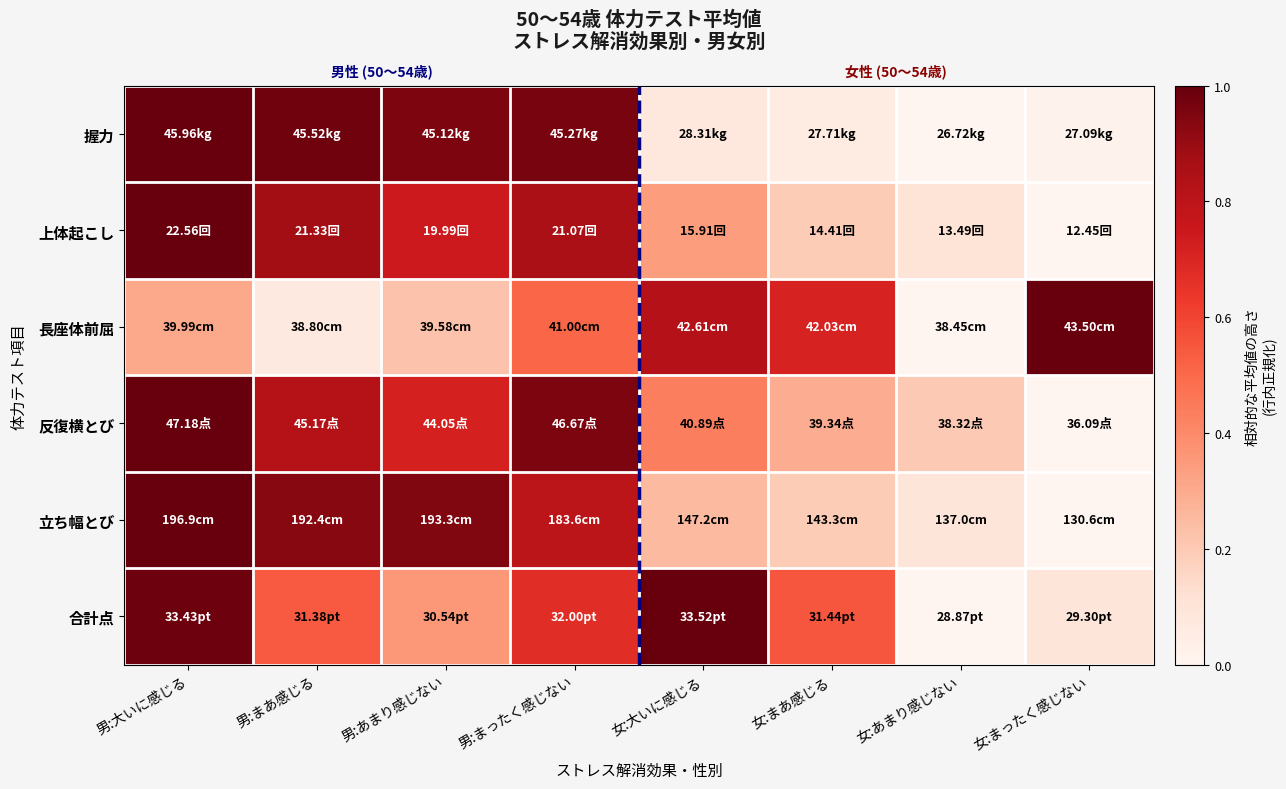

Which label corresponds to the smallest value in the chart?

女:あまり感じない